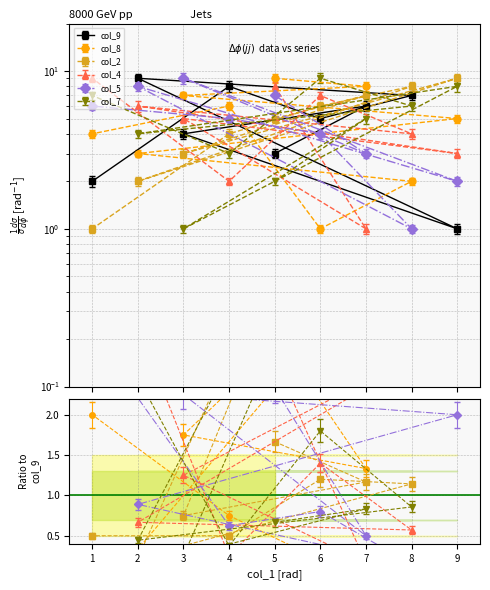

Which series has the largest range (max minus min)?

col_9